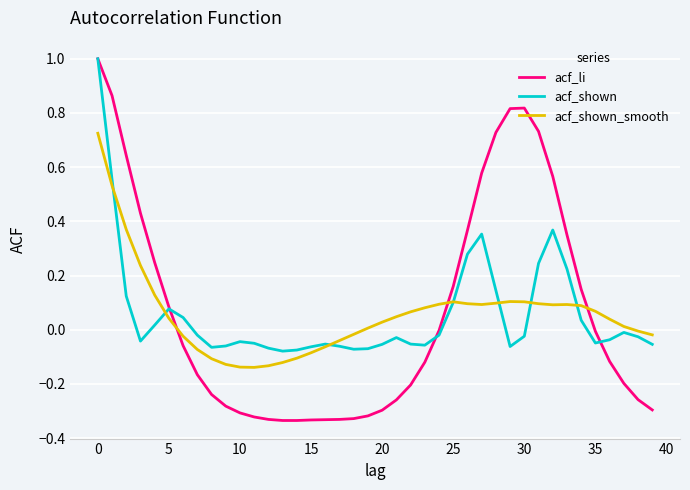

What is the greatest value displayed?

1.0